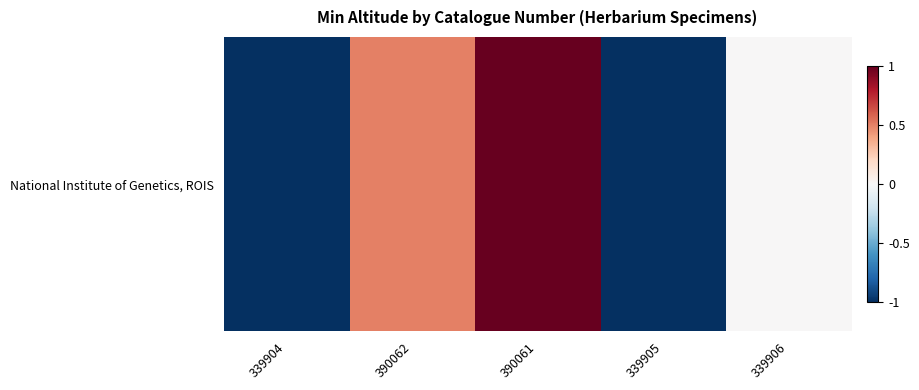

Reading left to right, what are all the values shown in this chart?

339904=-1.0	390062=0.5	390061=1.0	339905=-1.0	339906=0.0